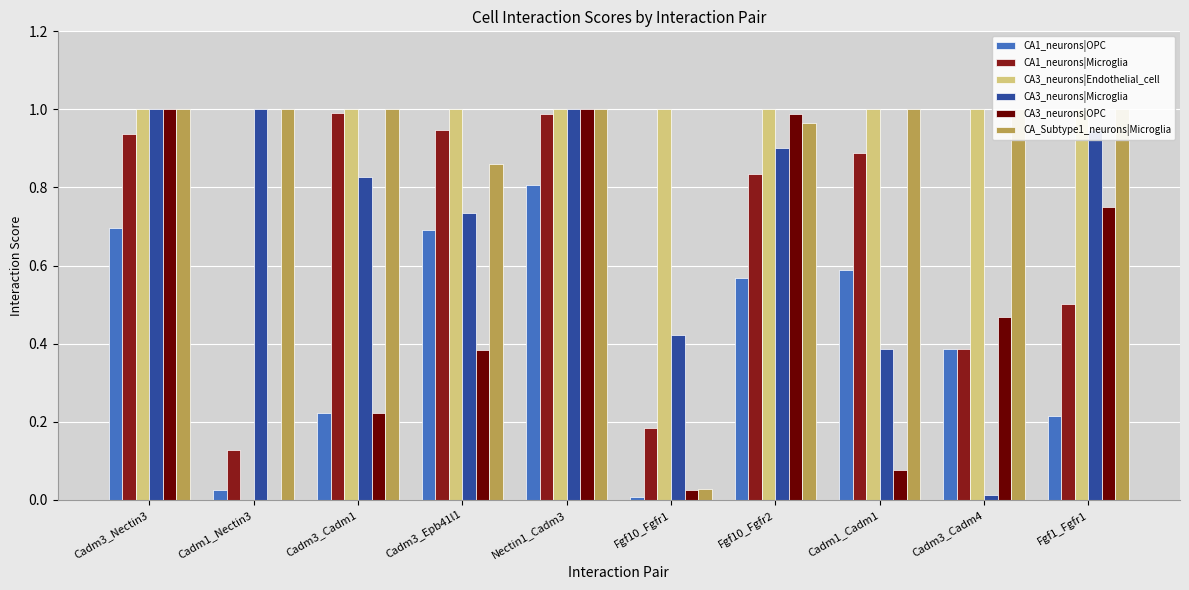

At which category is the sum across all series the highest?

Nectin1_Cadm3